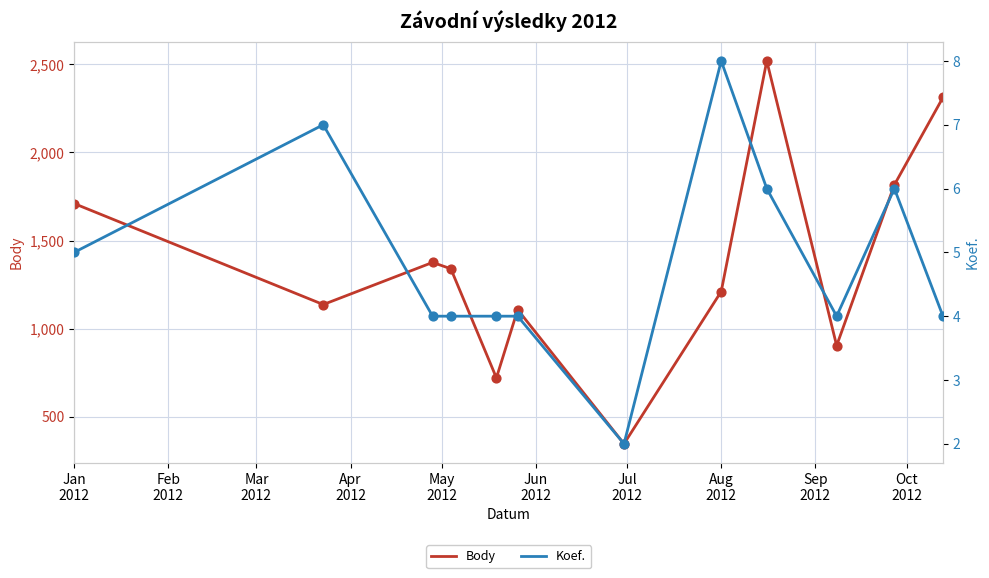

What is the maximum value for Body?

2519